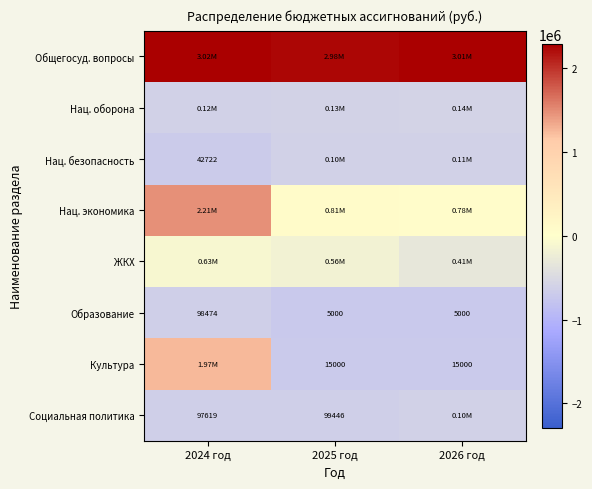

Which label corresponds to the smallest value in the chart?

2025 год